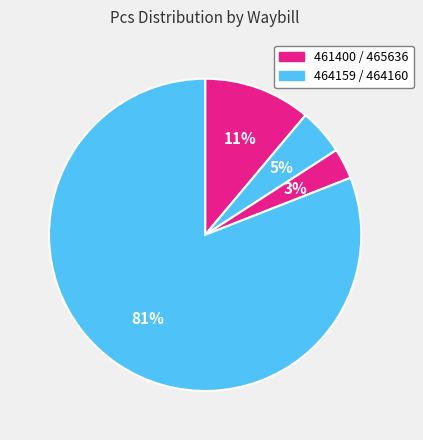

Count the number of slices in the pie.

4